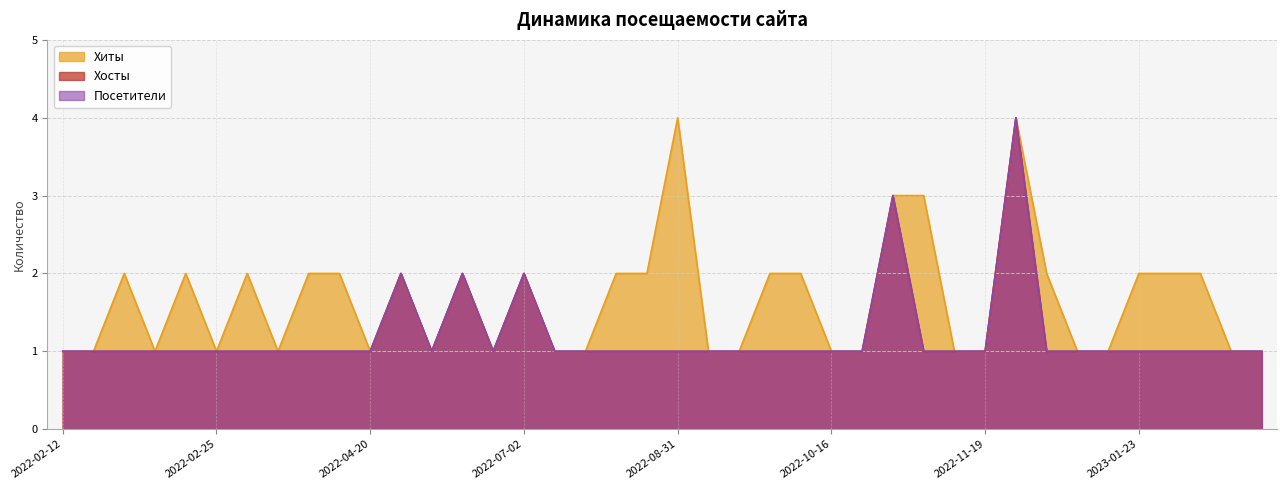

What is the average value of the Посетители series?

1